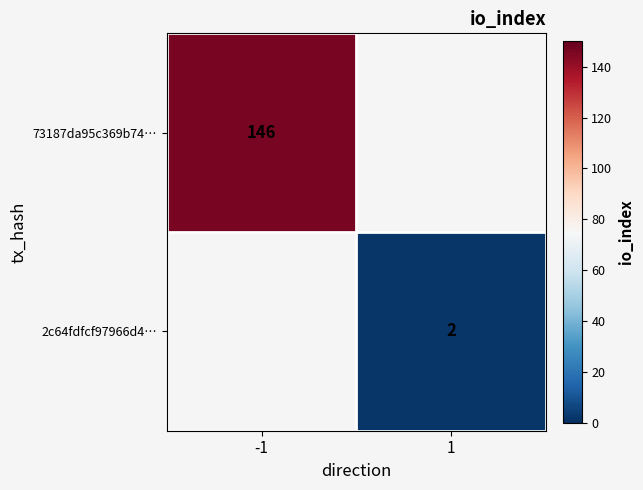

The 2c64fdfcf97966d4… series shows 2 at 1. True or false?

True